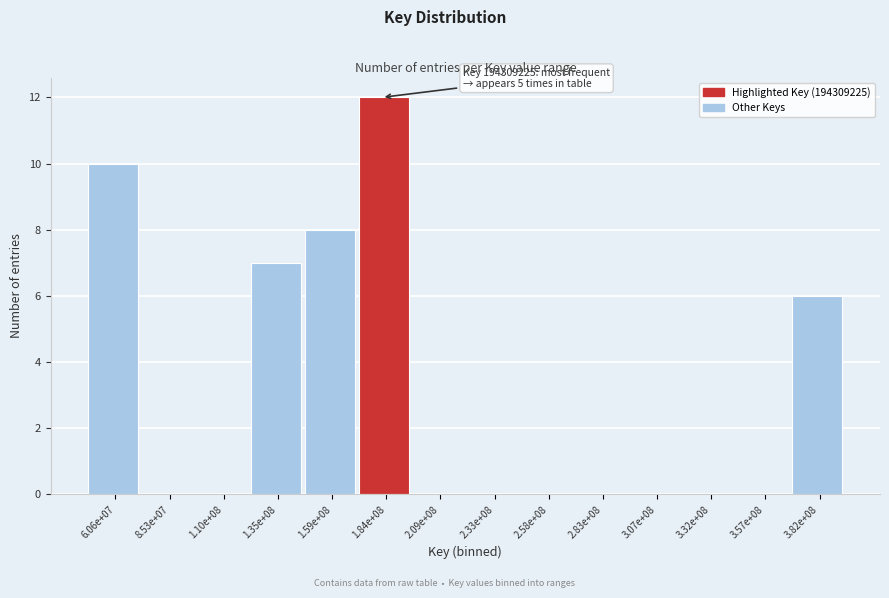

Reading left to right, what are all the values shown in this chart?

6.06e+07=10	8.53e+07=0	1.10e+08=0	1.35e+08=7	1.59e+08=8	1.84e+08=12	2.09e+08=0	2.33e+08=0	2.58e+08=0	2.83e+08=0	3.07e+08=0	3.32e+08=0	3.57e+08=0	3.82e+08=6